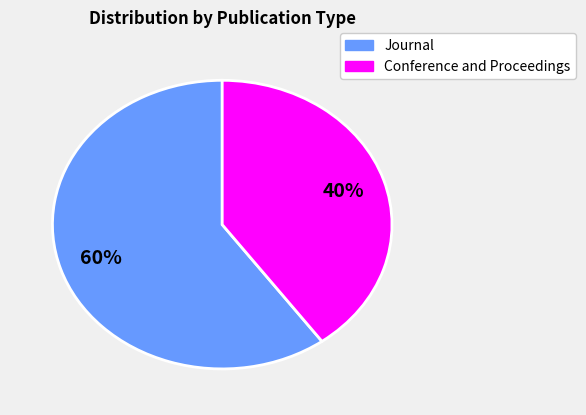

Does any single category account for the majority?

Yes